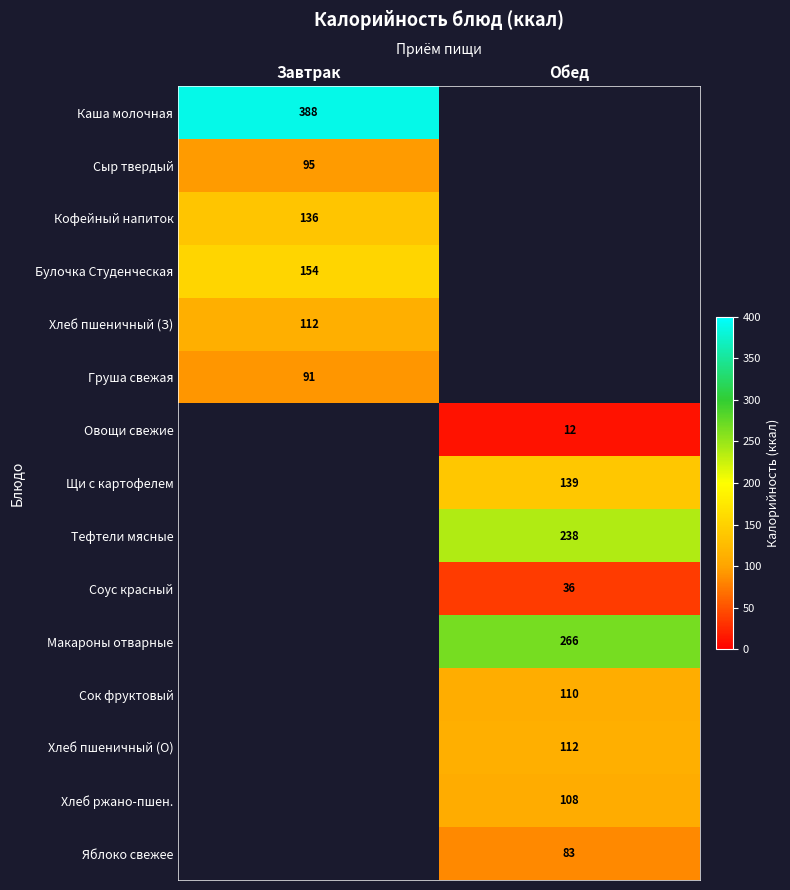

True or false: Яблоко свежее has a value of 83 at Обед.

True